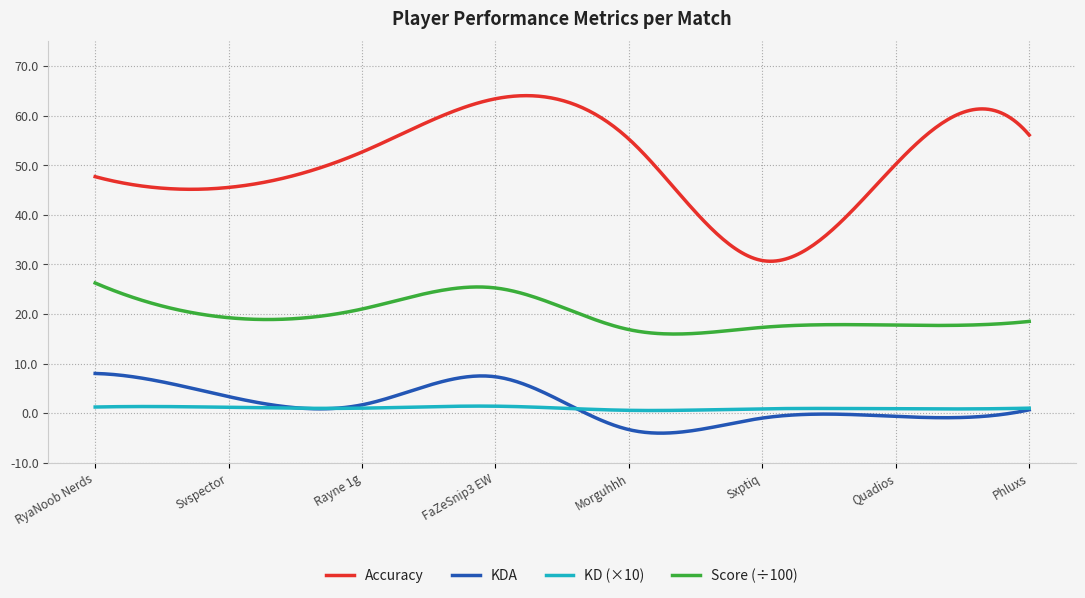

What are all the series names shown in the legend?

Accuracy, KDA, KD (×10), Score (÷100)